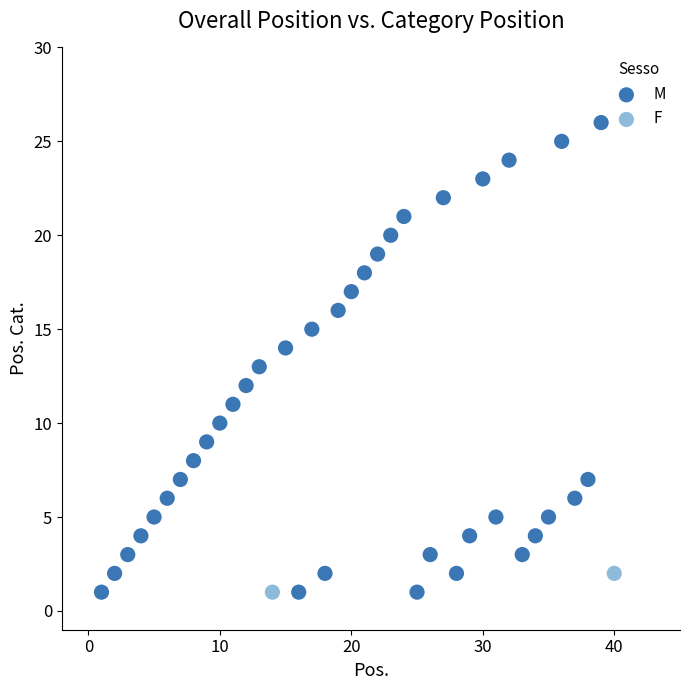

What are all the series names shown in the legend?

M, F